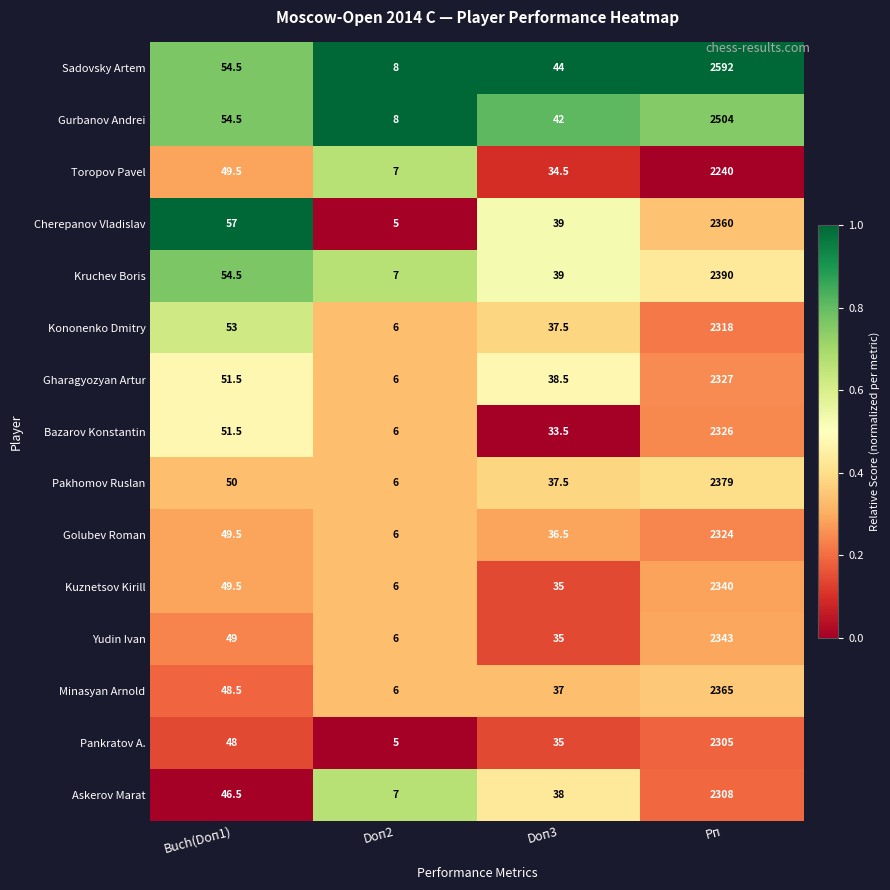

Rank the series by their maximum value, from lowest to highest.

Toropov Pavel, Pankratov A., Askerov Marat, Kononenko Dmitry, Golubev Roman, Bazarov Konstantin, Gharagyozyan Artur, Kuznetsov Kirill, Yudin Ivan, Cherepanov Vladislav, Minasyan Arnold, Pakhomov Ruslan, Kruchev Boris, Gurbanov Andrei, Sadovsky Artem